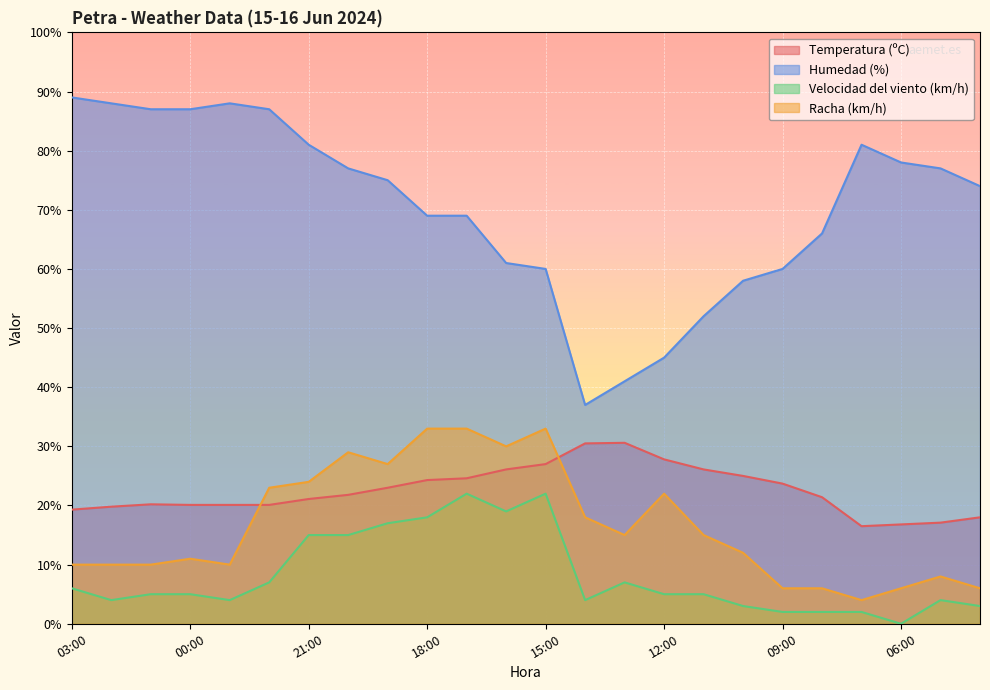

At which category is the sum across all series the highest?

17:00